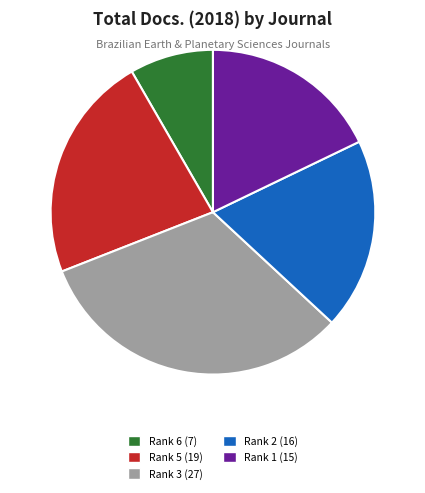

Is there any slice that represents more than half of the pie?

No